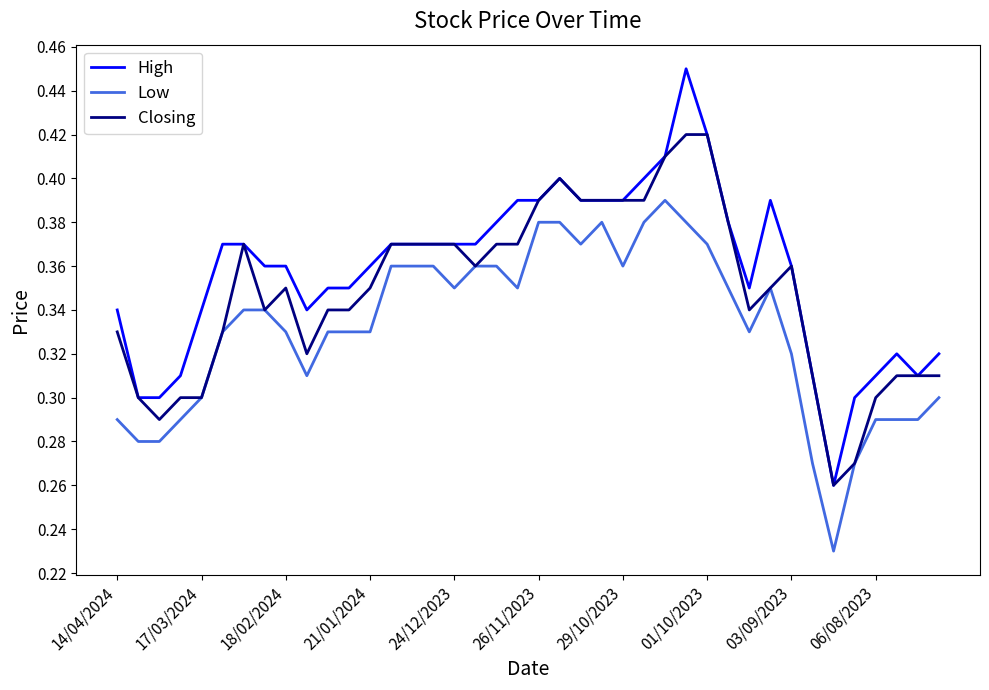

List the series in order of their overall mean, highest first.

High, Closing, Low